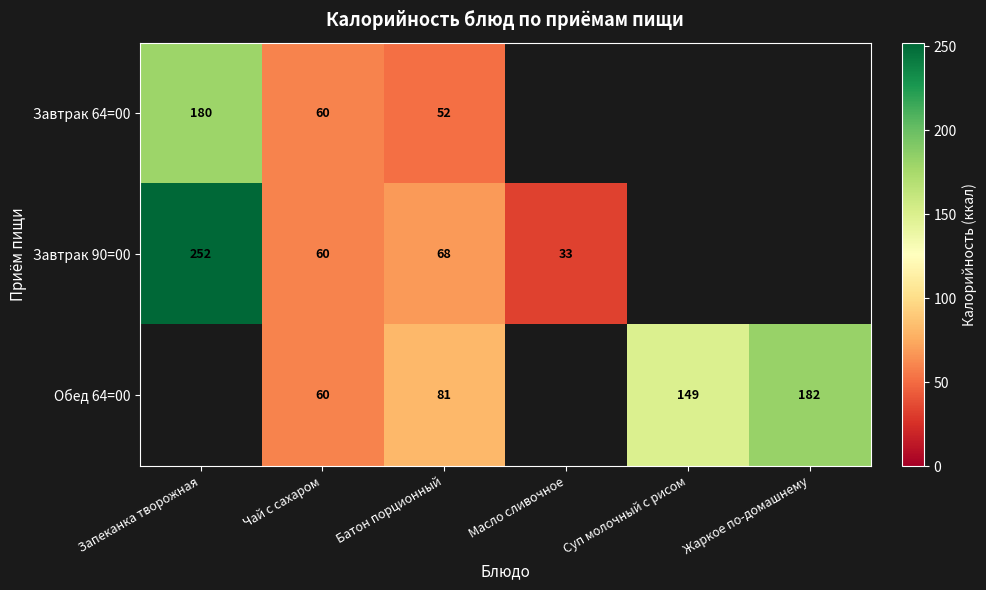

Count the number of categories in the chart.

6